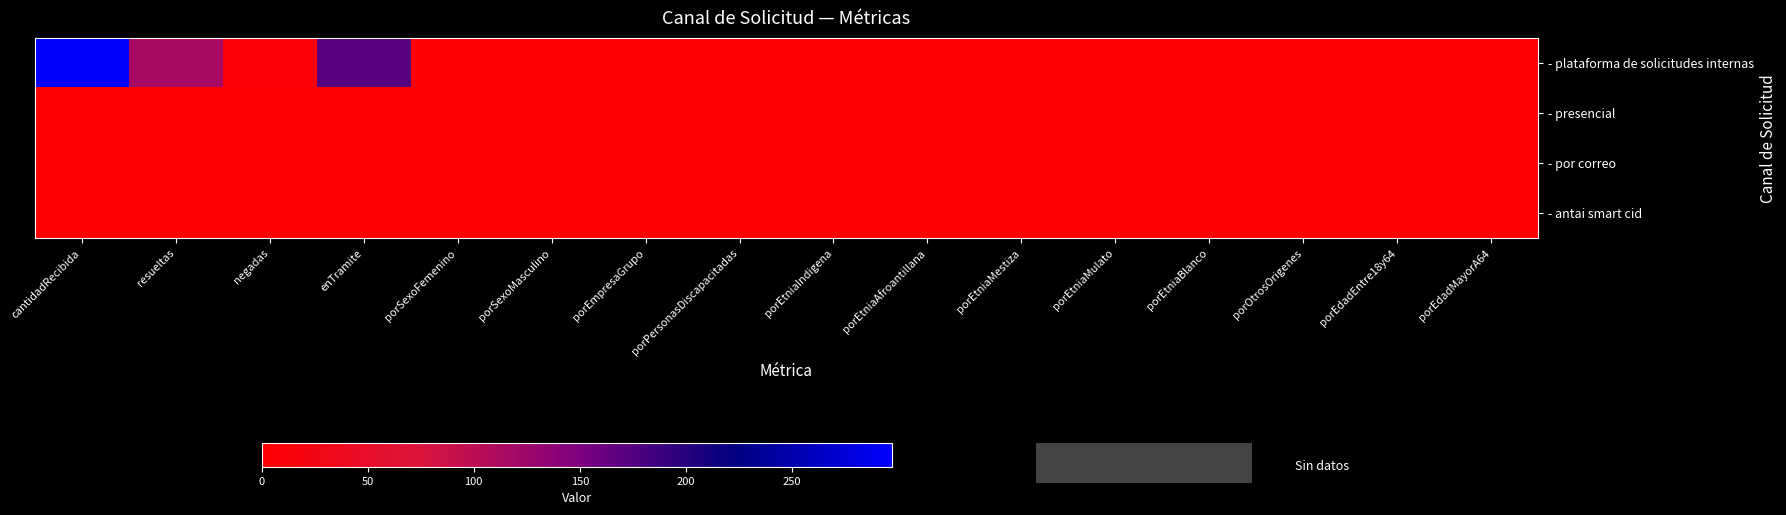

Which series has the widest spread of values?

- plataforma de solicitudes internas